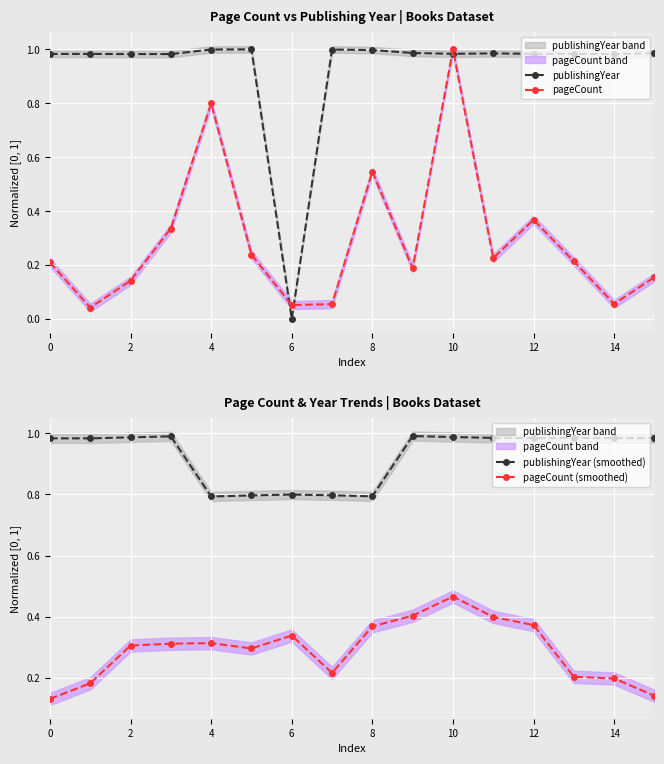

How many lines are shown in the chart?

4